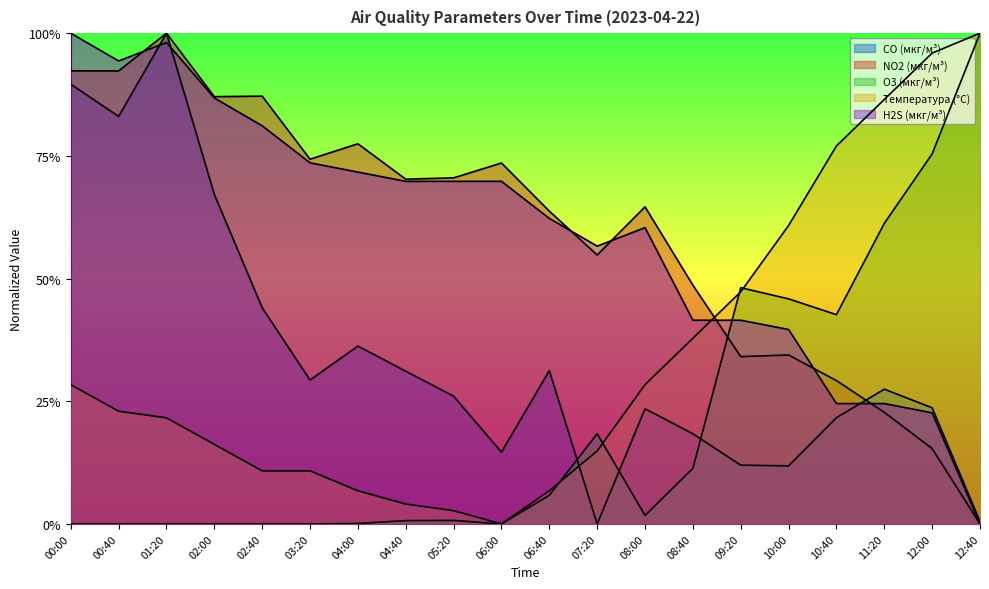

Which category has the lowest value across all series?

07:20